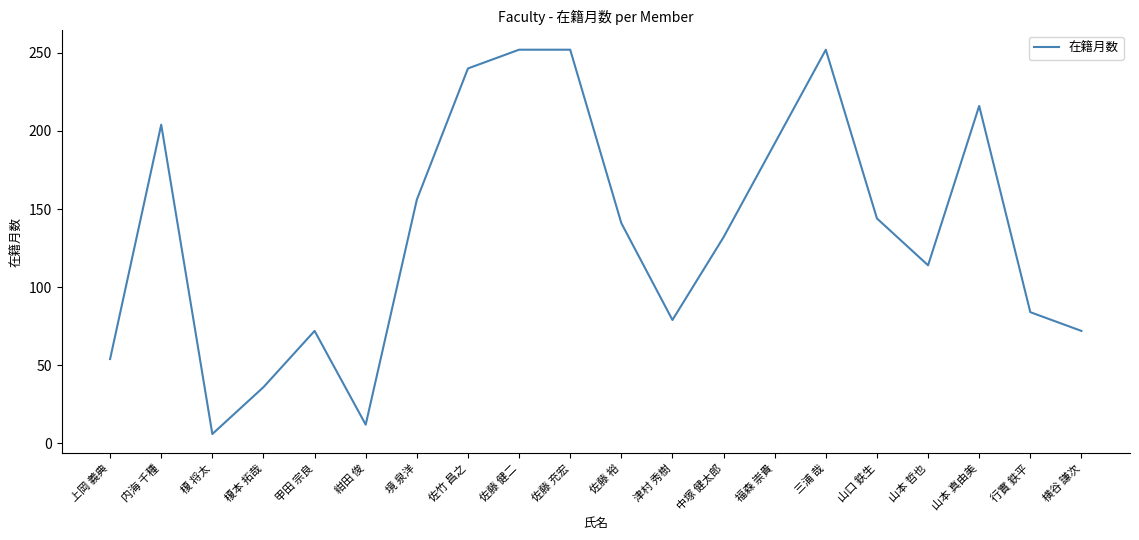

Does the chart display data point markers on the line(s)?

No